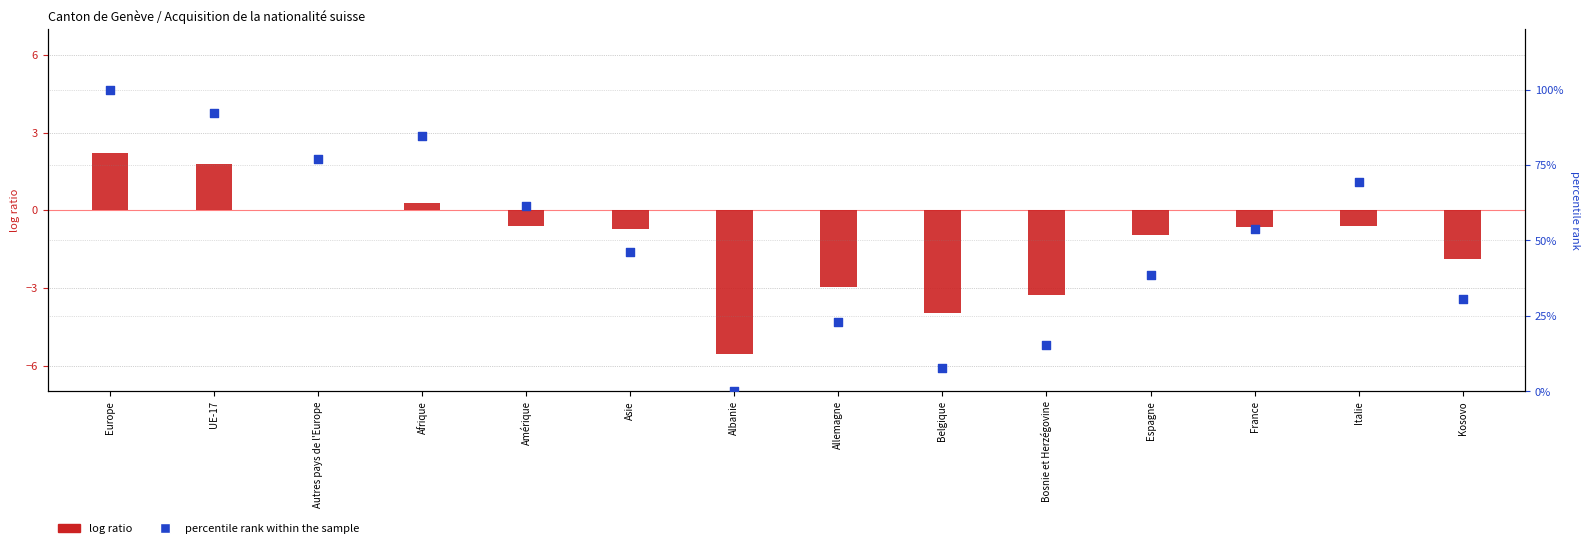

At which category is the sum across all series the highest?

Europe